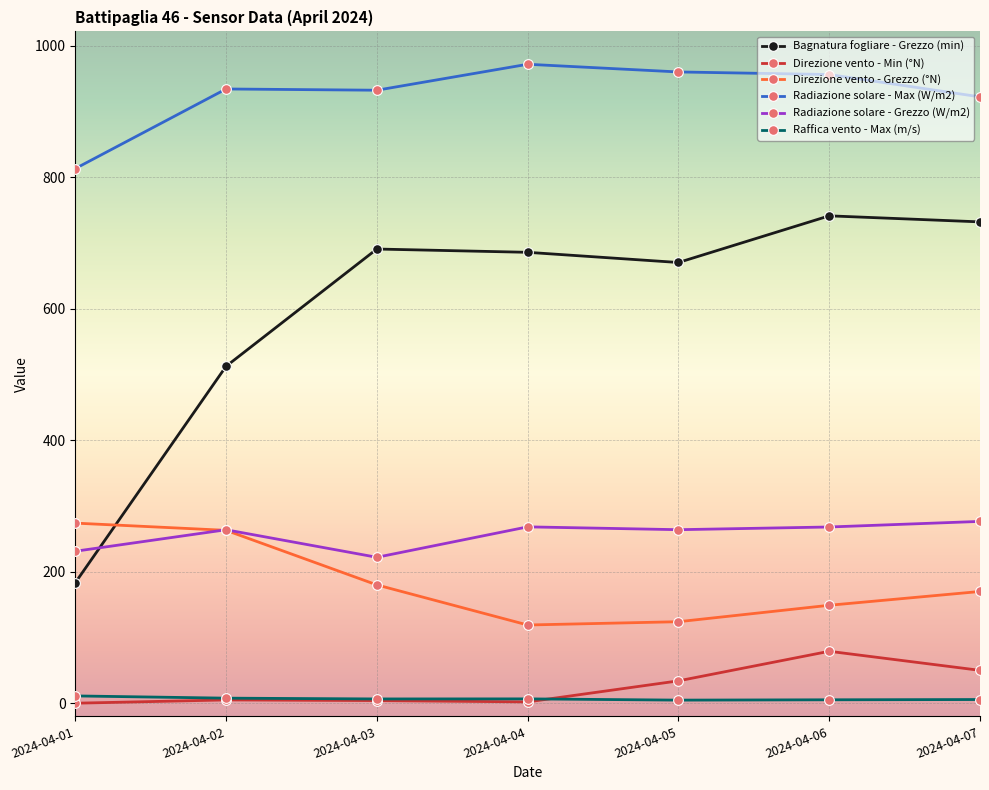

What is the value of the Bagnatura fogliare - Grezzo (min) point at the 6th from the left?

741.5